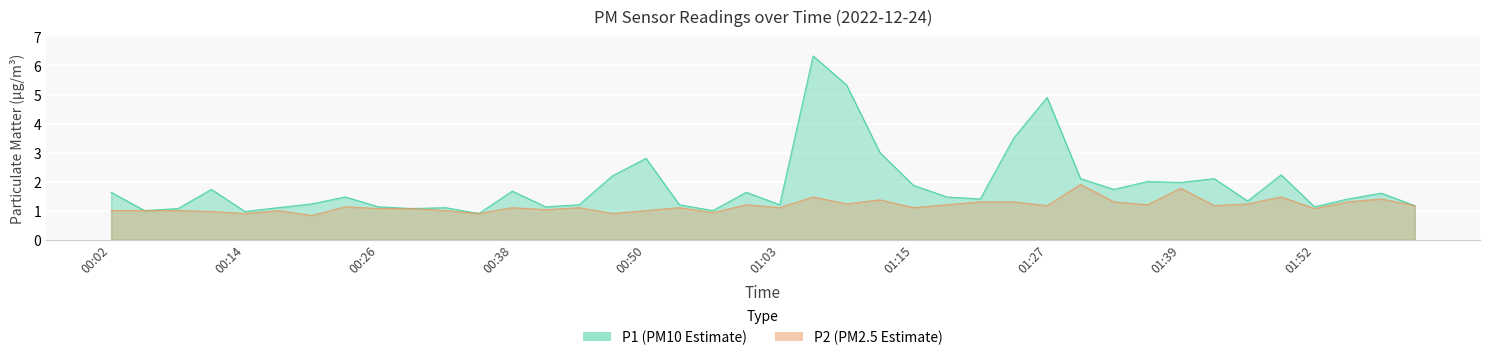

True or false: P2 and P1 cross at least once.

False